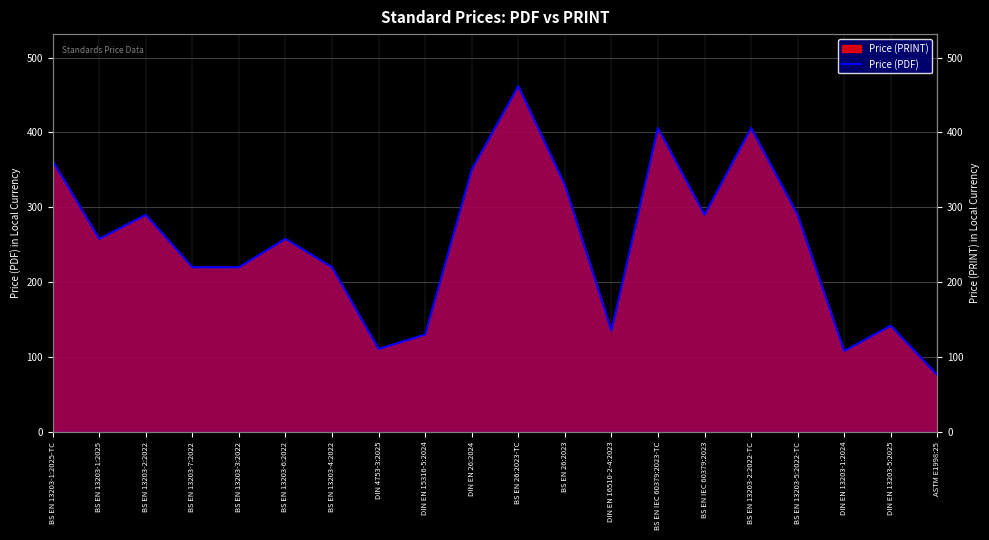

What is the label of the 10th point from the right?

BS EN 26:2023-TC